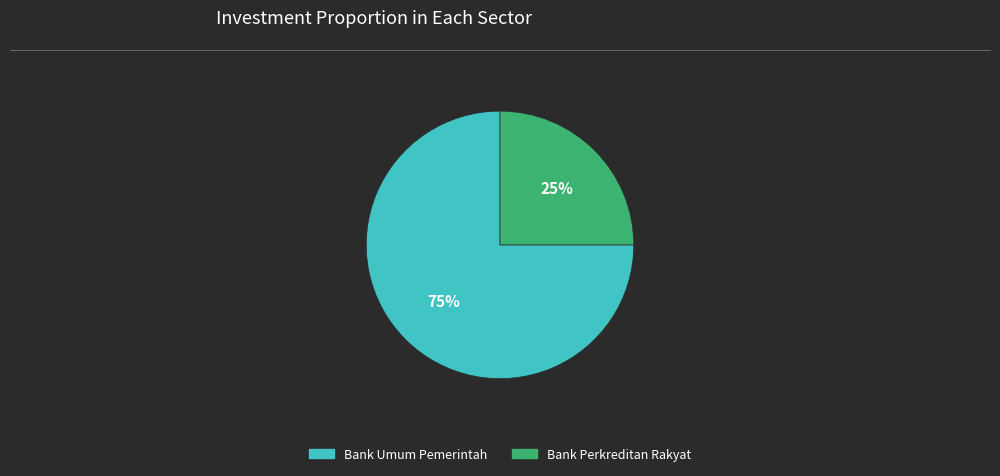

Is there any slice that represents more than half of the pie?

Yes